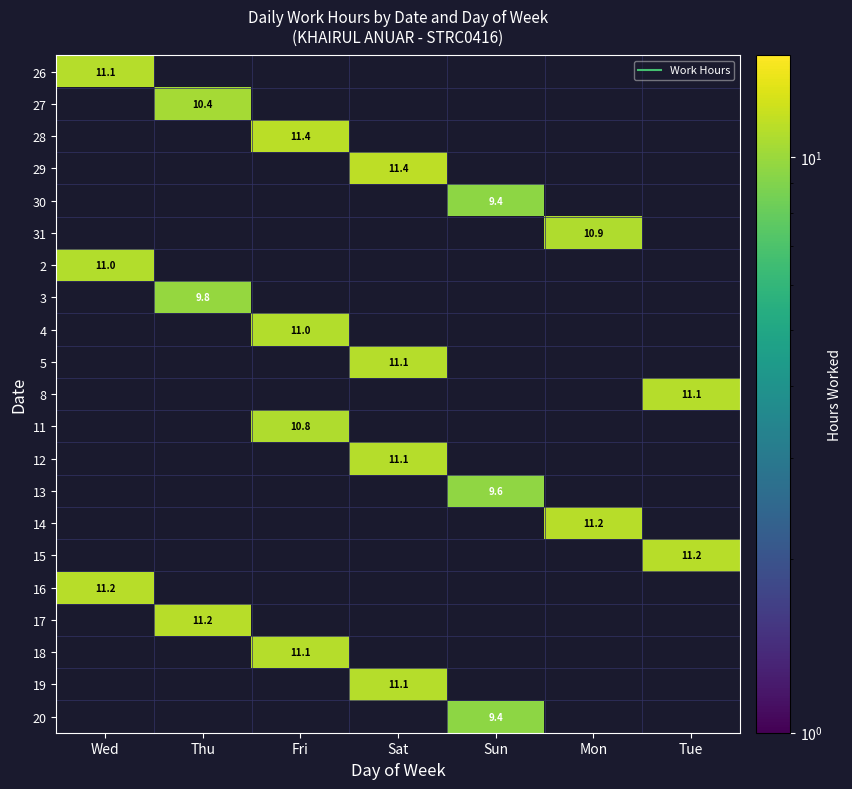

What is the smallest value displayed?

9.4